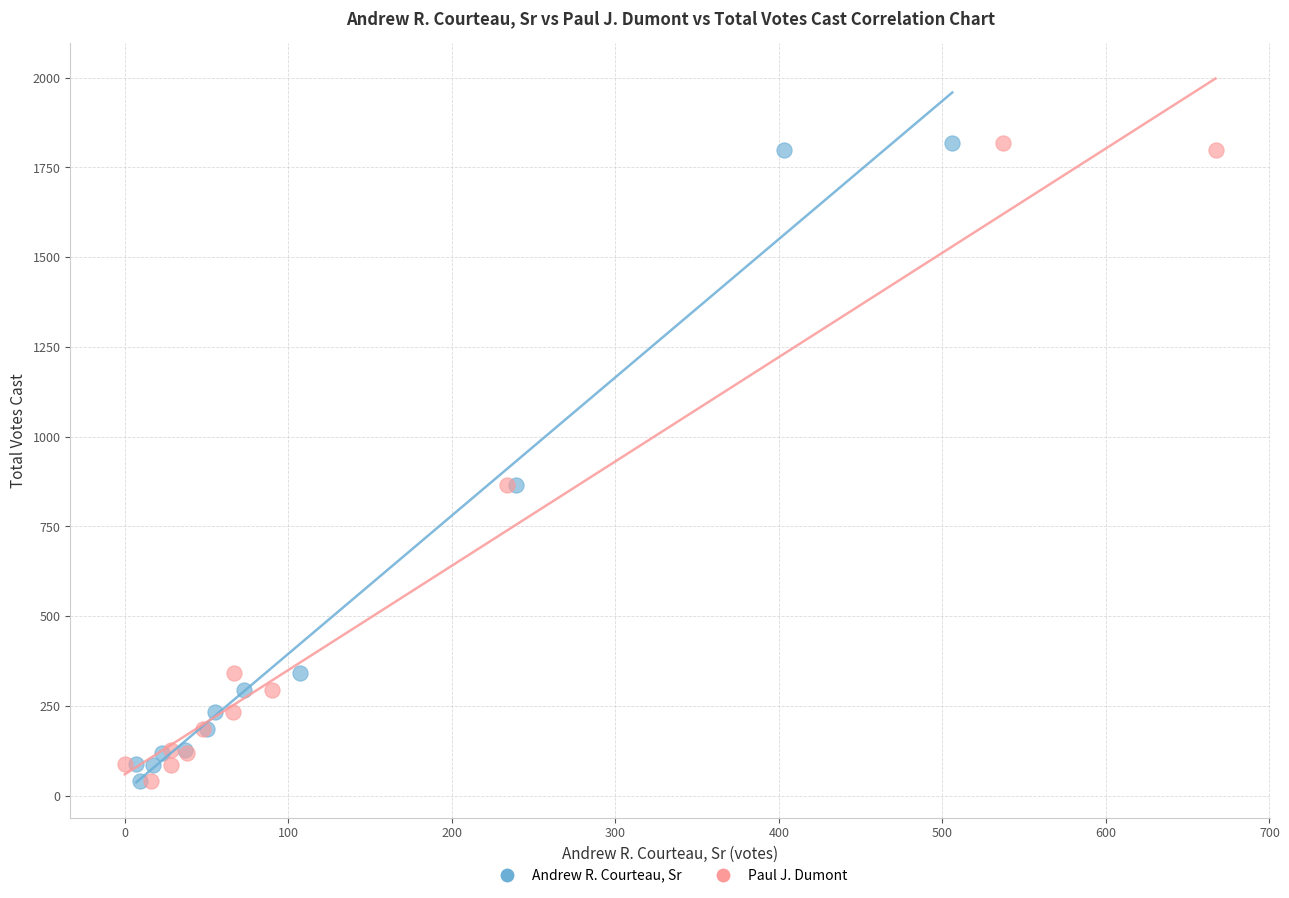

What are all the series names shown in the legend?

Andrew R. Courteau, Sr, Paul J. Dumont